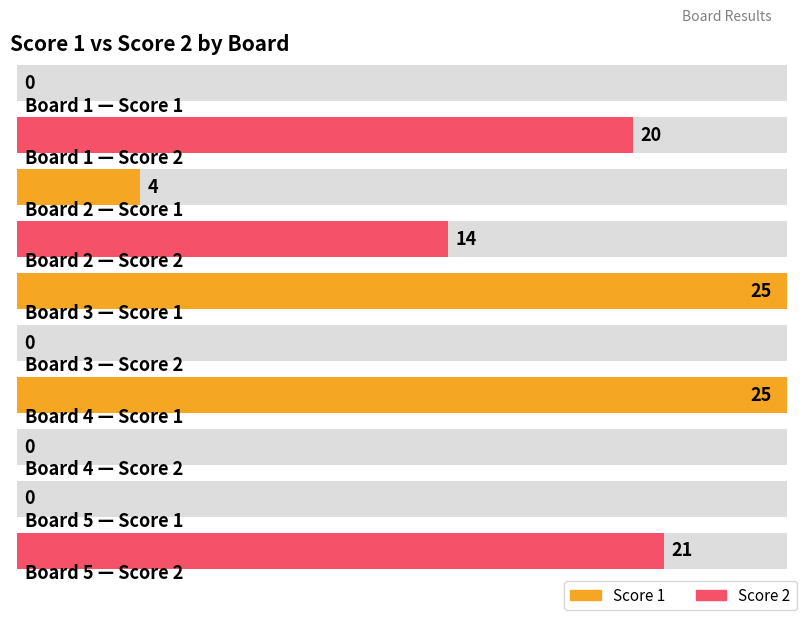

Which series changed the most between Board 1 and Board 3?

Score 1